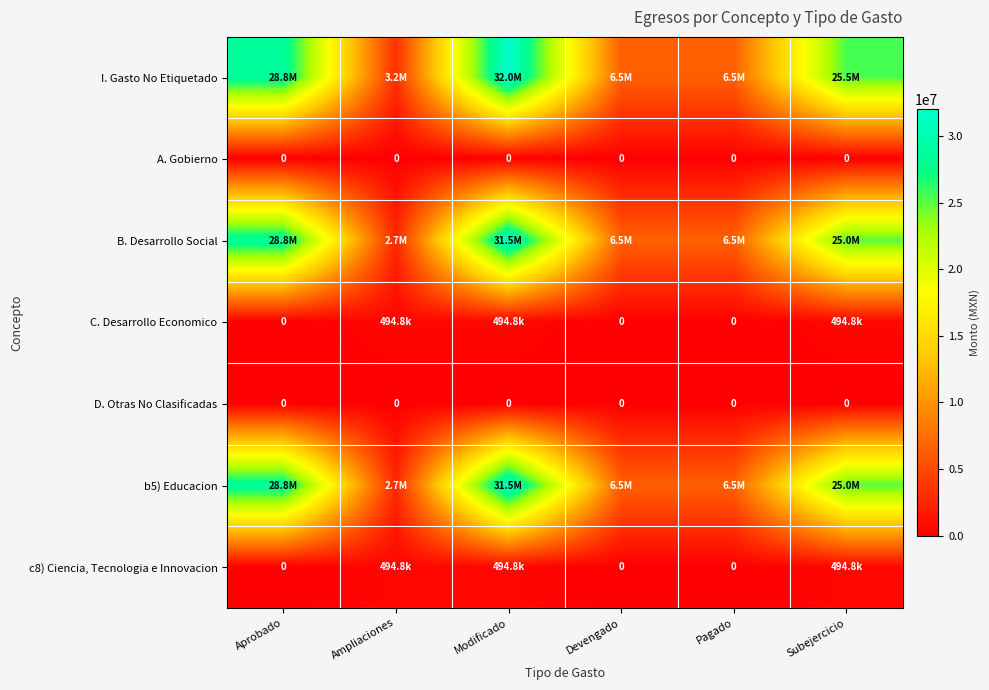

Which series has the largest total across all categories?

I. Gasto No Etiquetado